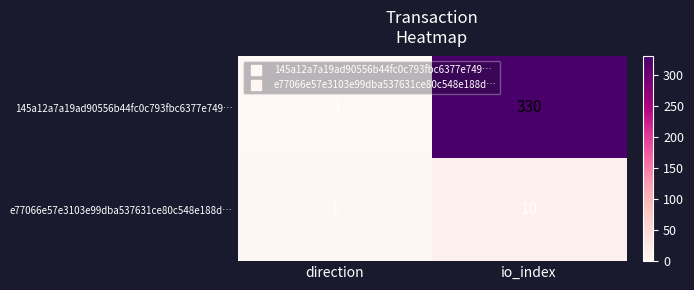

Reading right to left, extract all data points from this chart.

145a12a7a19ad90556b44fc0c793fbc6377e749…: 330	-1
e77066e57e3103e99dba537631ce80c548e188d…: 10	1